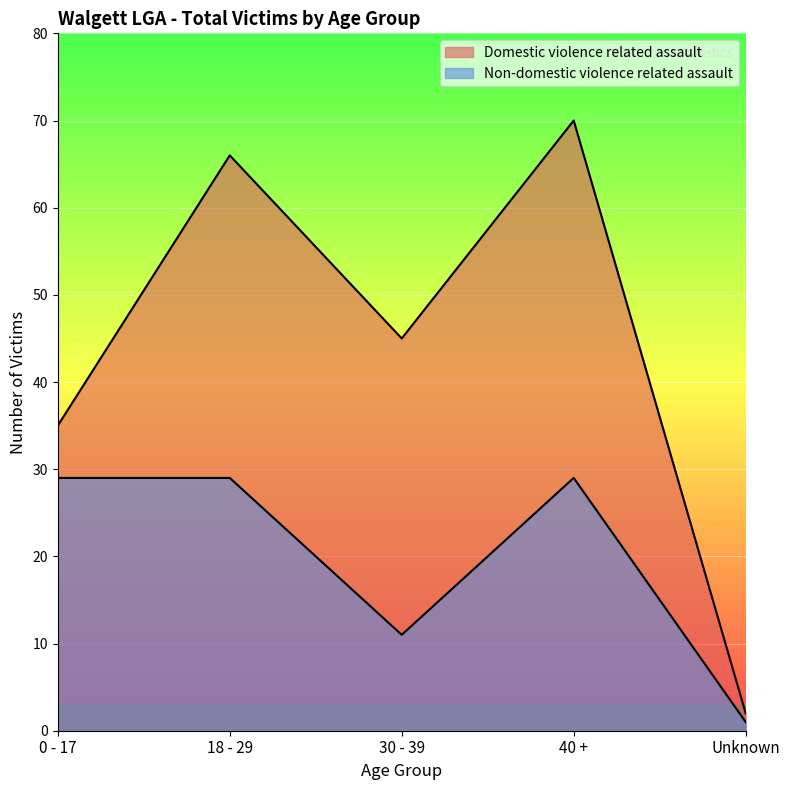

True or false: Domestic violence related assault and Non-domestic violence related assault intersect in this chart.

False